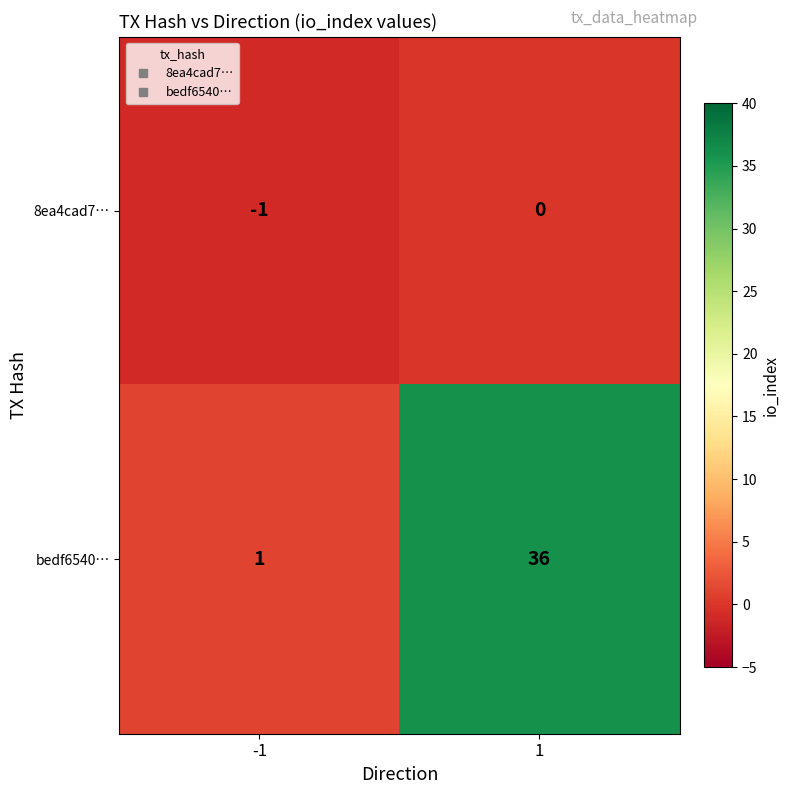

Reading left to right, extract all data points from this chart.

8ea4cad7…: -1	0
bedf6540…: 1	36